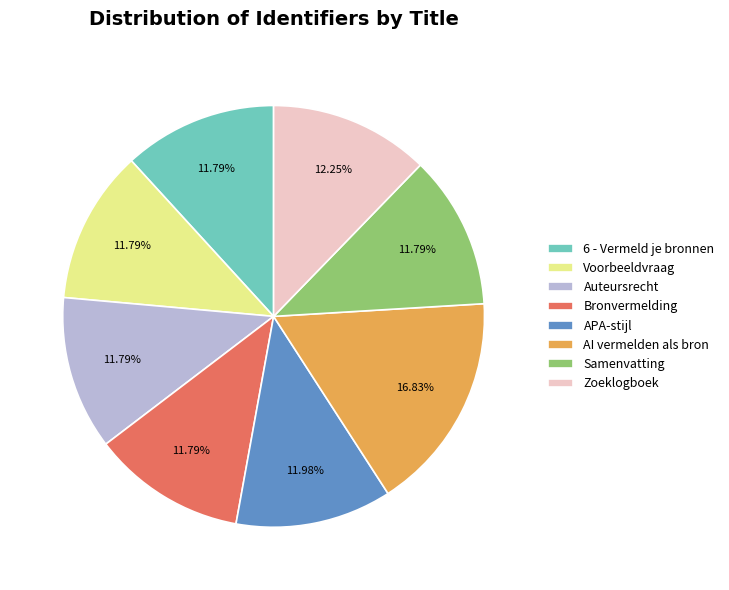

What is the largest slice in the pie chart?

AI vermelden als bron